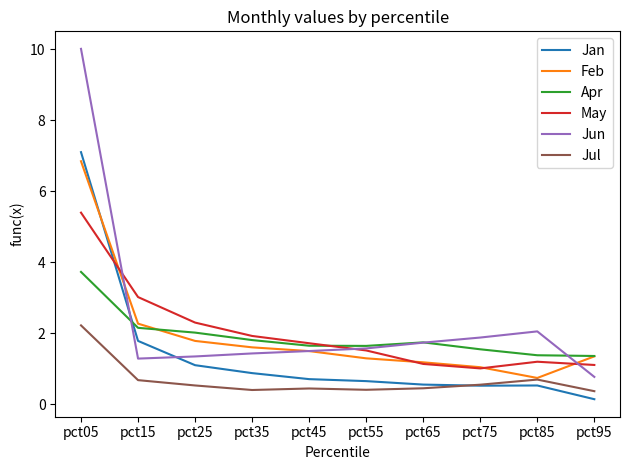

What is the maximum value for Feb?

6.8